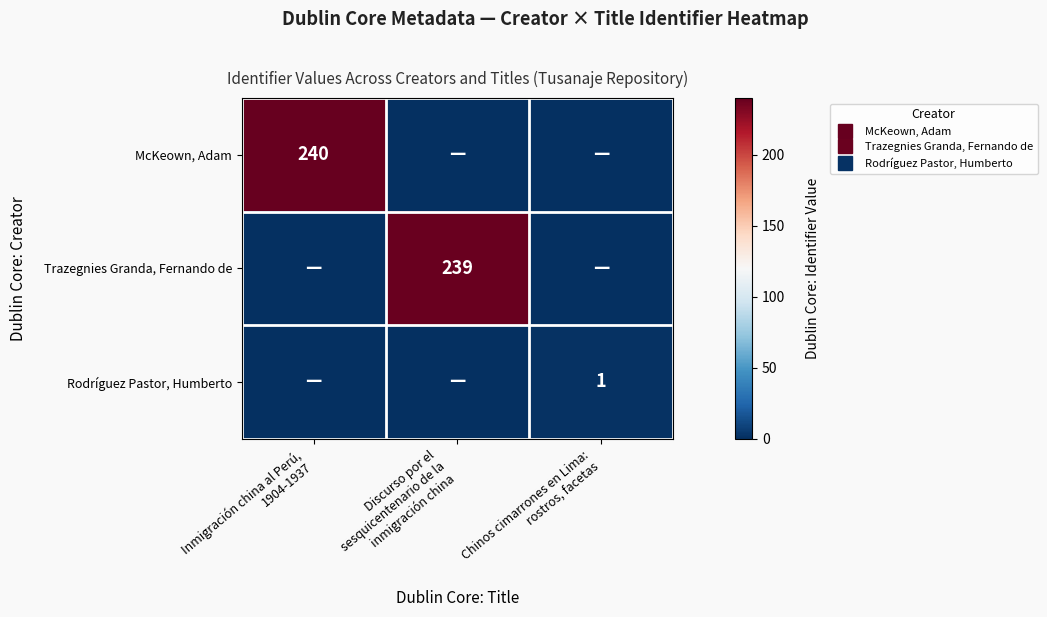

Is the value of Trazegnies Granda, Fernando de at Discurso por el sesquicentenario de la inmigración china greater than the value of Rodríguez Pastor, Humberto at Inmigración china al Perú, 1904-1937?

Yes